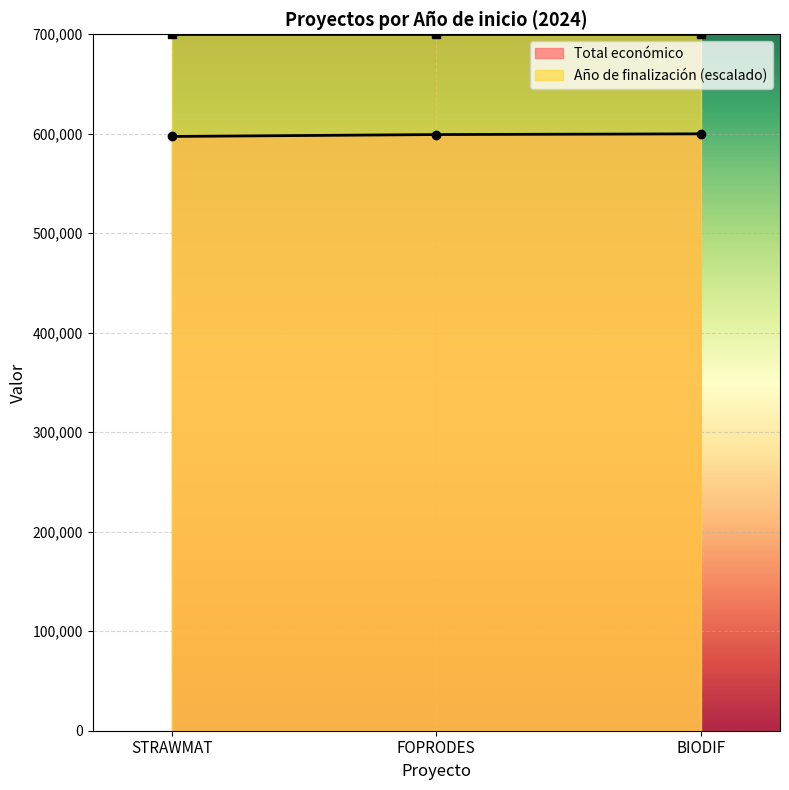

Approximately how many times larger is the value at STRAWMAT compared to BIODIF?

1.0